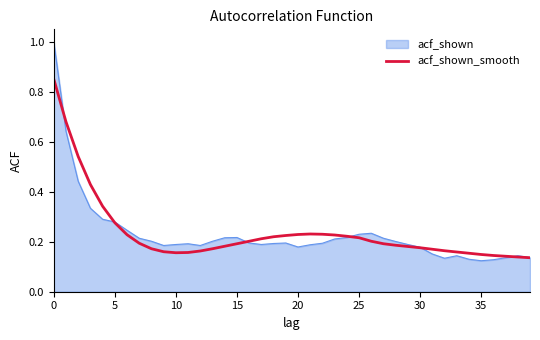

What is the greatest value displayed?

1.0